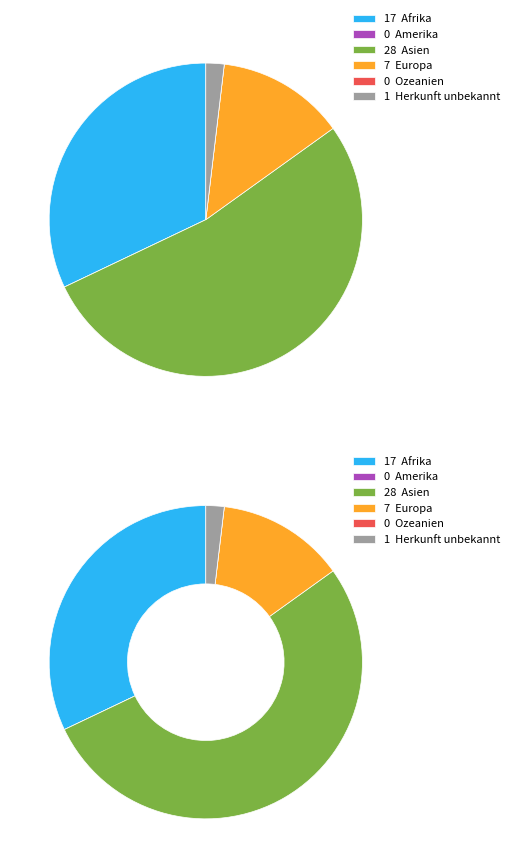

Combined, what portion of the pie is Herkunft unbekannt and Asien?

54.7%